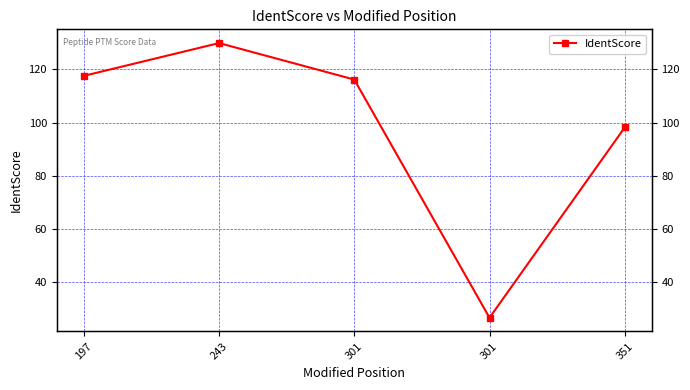

Rank the categories by value from highest to lowest.

243, 197, 301, 351, 301